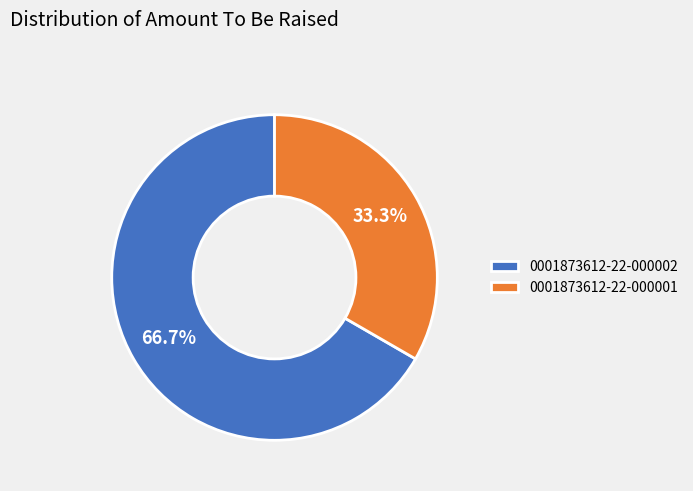

What is the largest slice in the pie chart?

0001873612-22-000002